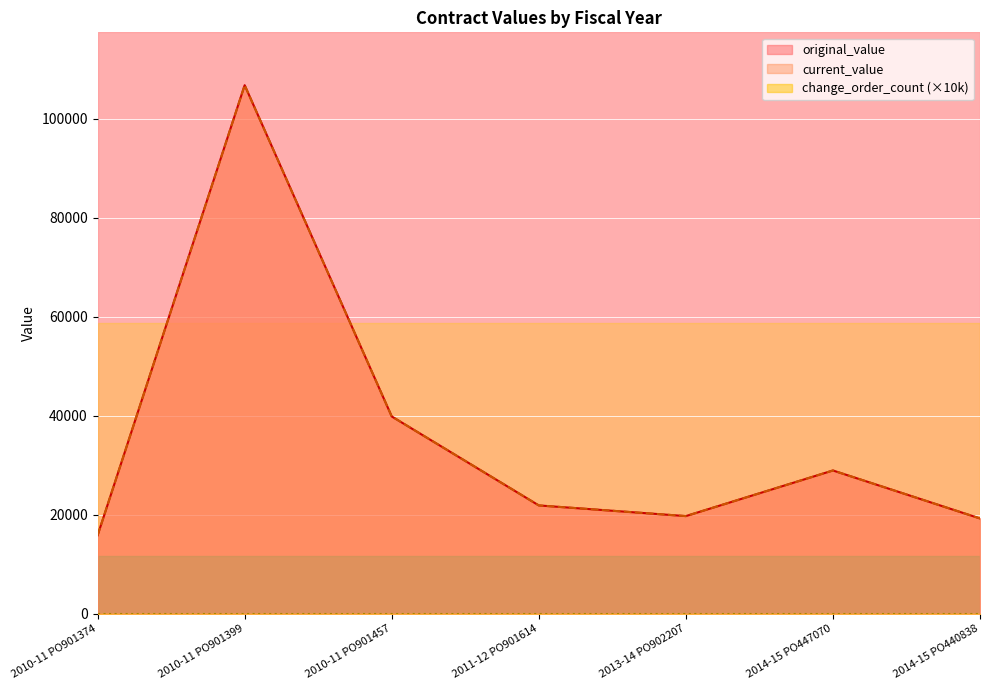

Count the number of categories in the chart.

7